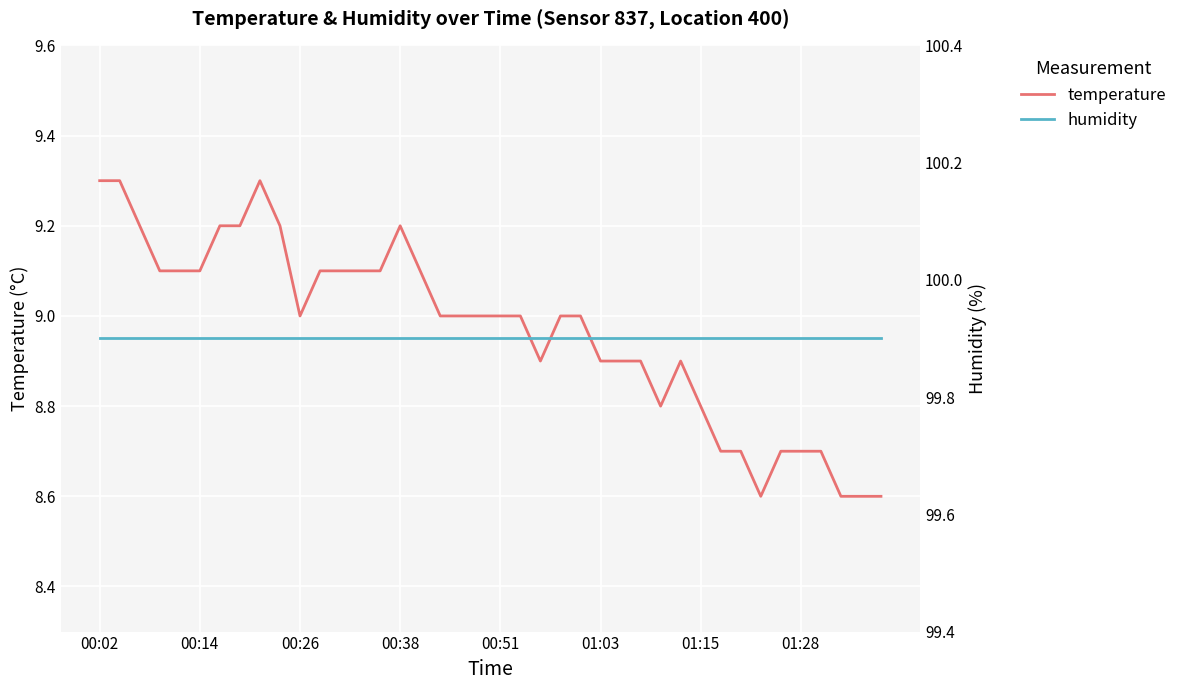

At which label does humidity reach its minimum?

00:02